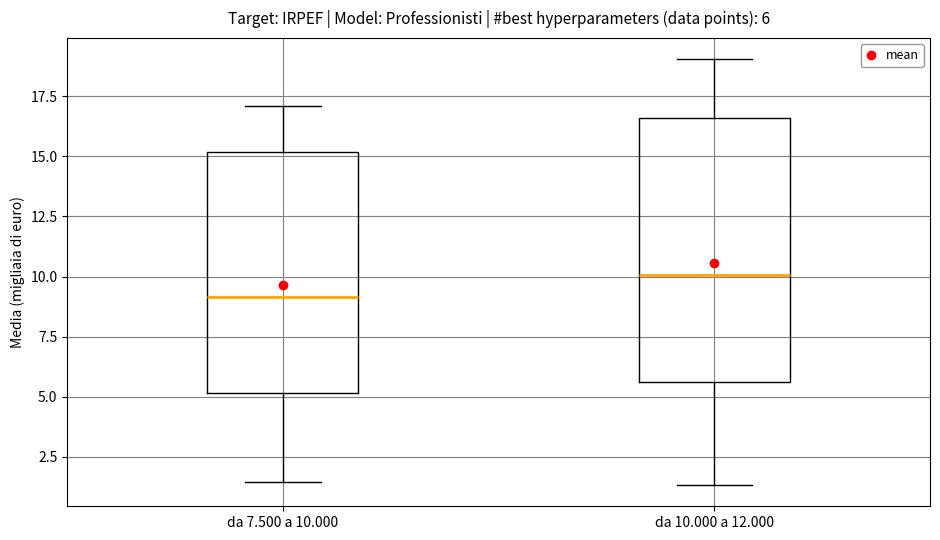

Which box is the tallest, from its lower edge to its upper edge?

da 10.000 a 12.000